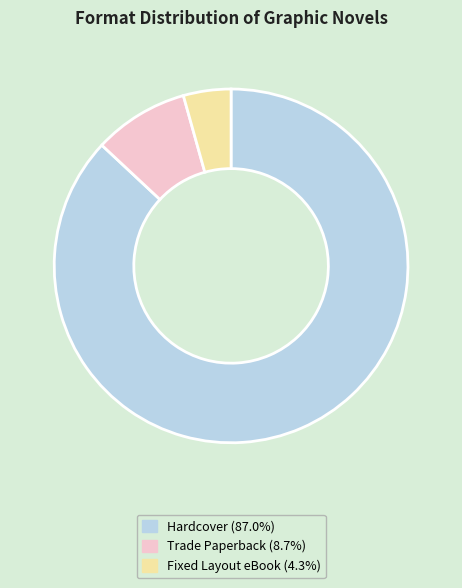

Is it true that Trade Paperback is 9% of the pie?

True